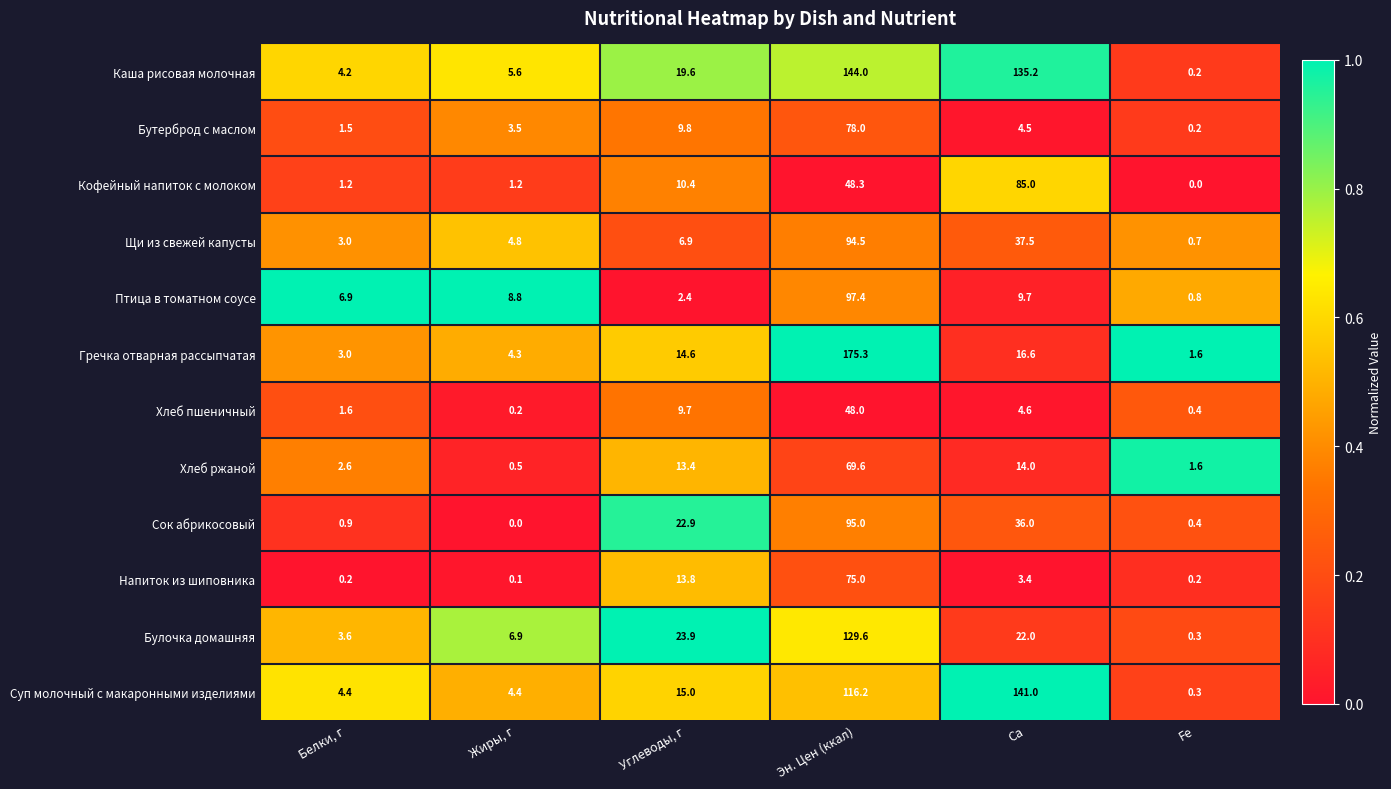

Rank the series by their maximum value, from highest to lowest.

Гречка отварная рассыпчатая, Каша рисовая молочная, Суп молочный с макаронными изделиями, Булочка домашняя, Птица в томатном соусе, Сок абрикосовый, Щи из свежей капусты, Кофейный напиток с молоком, Бутерброд с маслом, Напиток из шиповника, Хлеб ржаной, Хлеб пшеничный